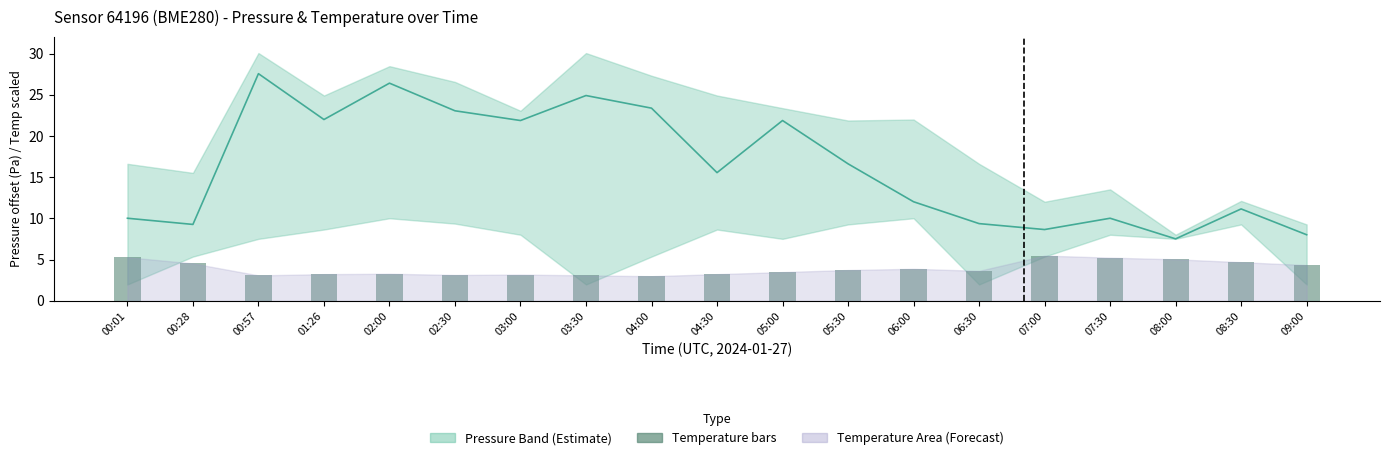

How many categories are shown in the chart?

19